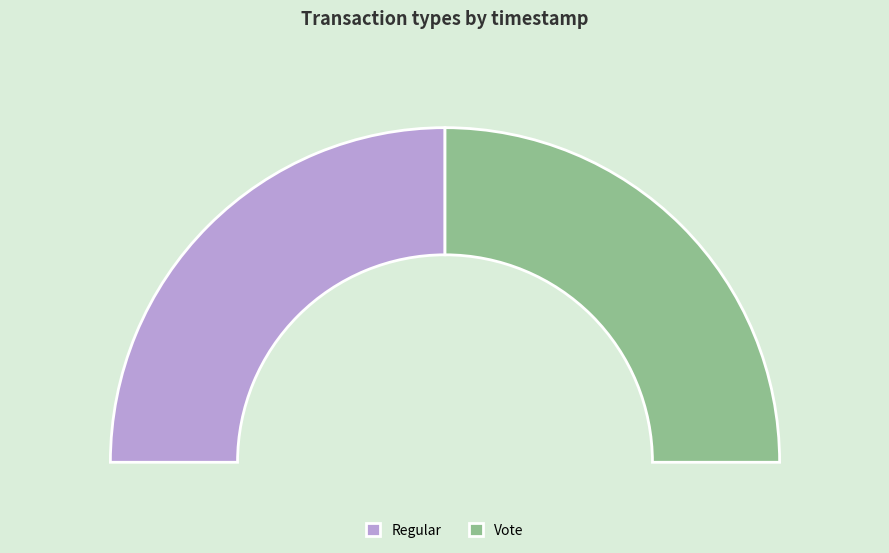

To the nearest percent, what portion does Regular represent?

50%